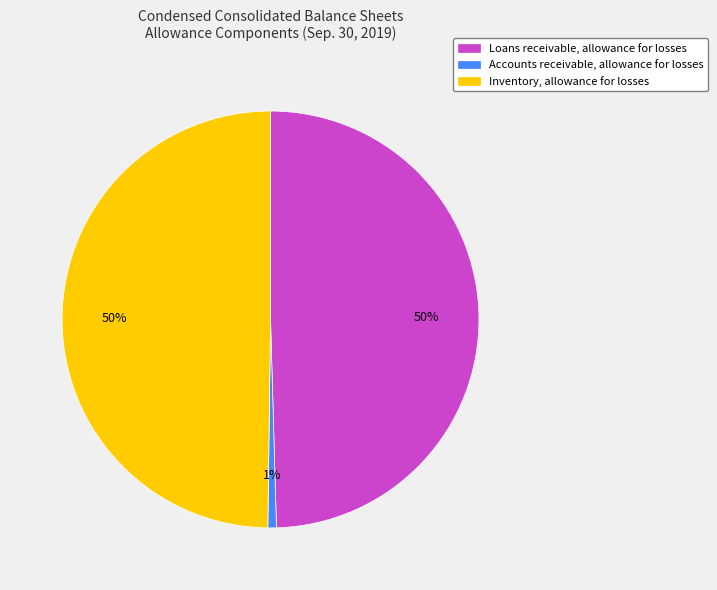

Which slice is the smallest?

Accounts receivable, allowance for losses